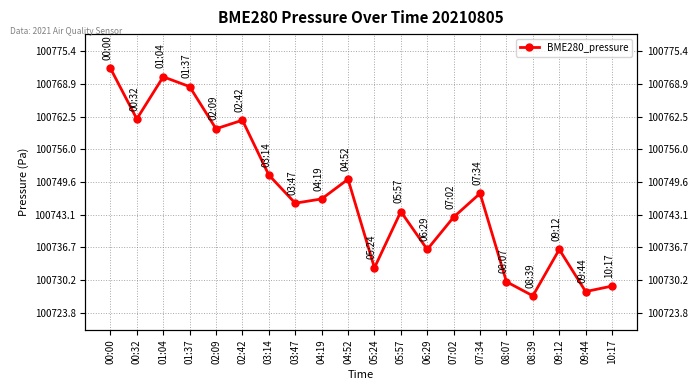

The value at 00:32 is 141759.2. True or false?

False